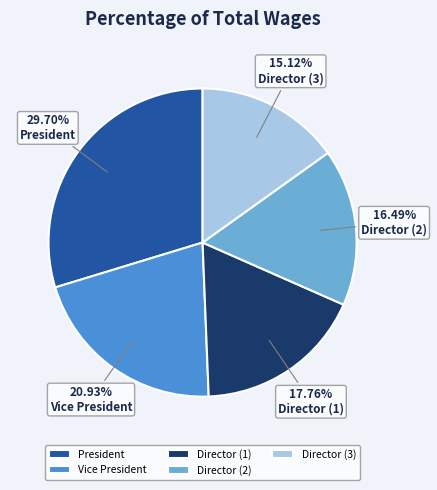

Between Director (1) and Director (2), which is larger?

Director (1)